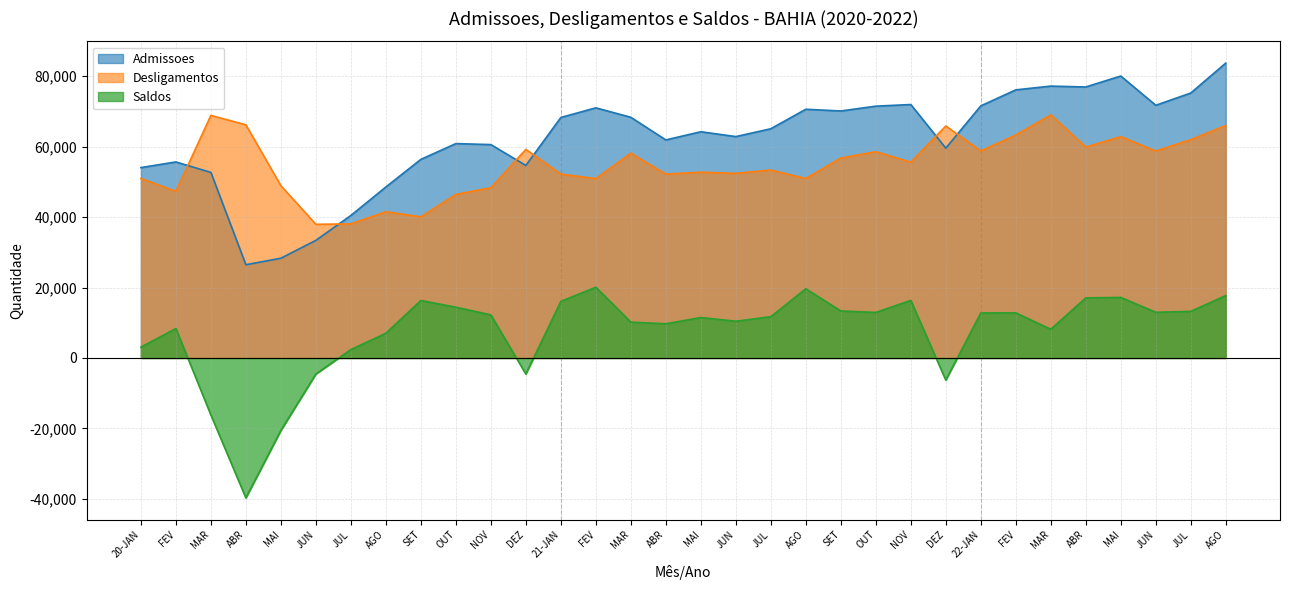

At which category does Saldos reach its first local valley?

ABR